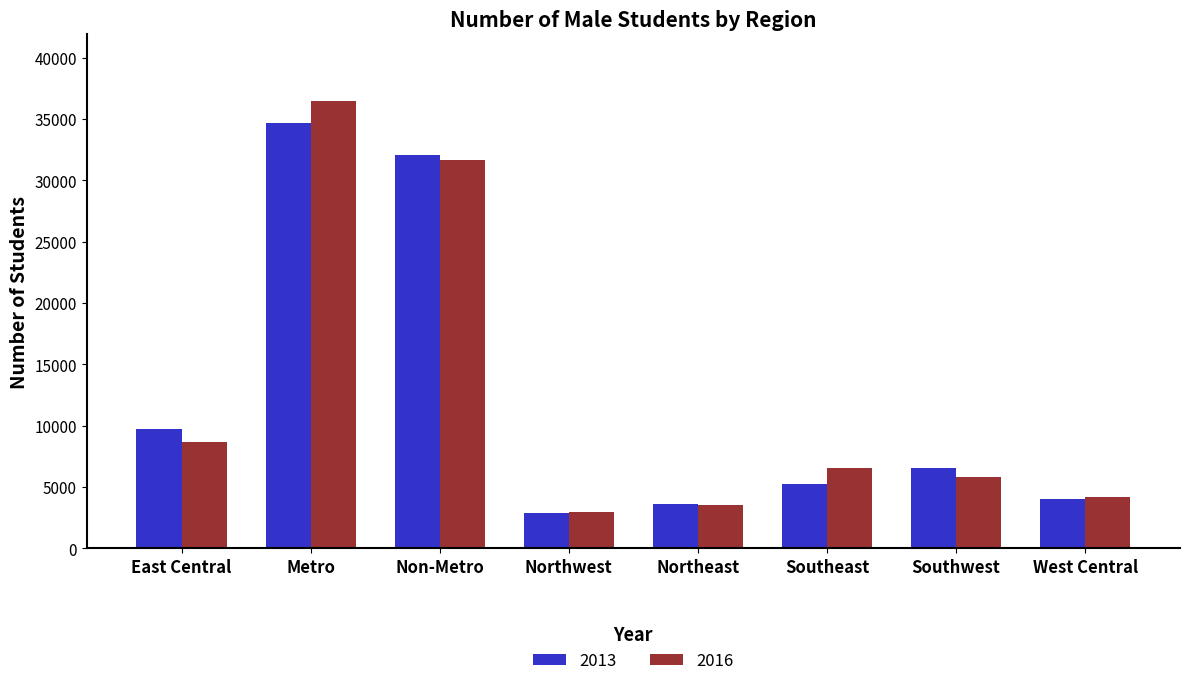

Reading left to right, transcribe all the data shown in this chart.

2013: 9690	34704	32088	2908	3593	5256	6587	4054
2016: 8707	36433	31682	2967	3518	6563	5776	4151